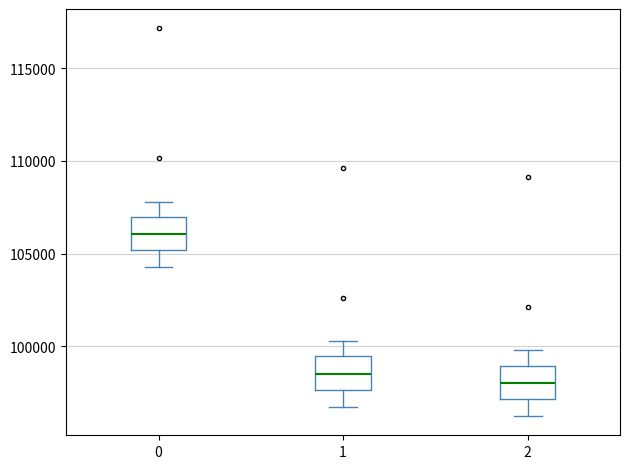

Which box has the highest median line?

0